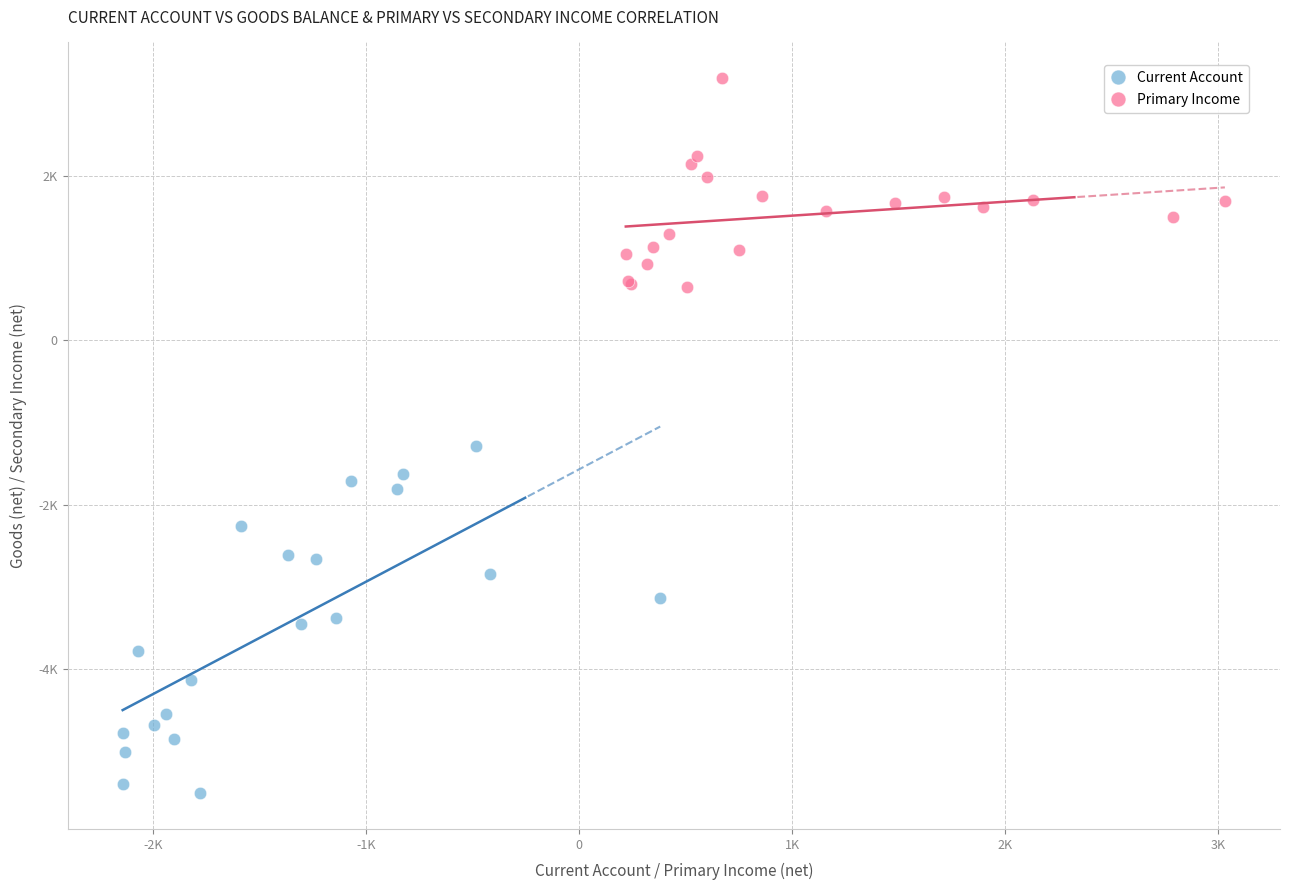

Which series contains the highest Y value?

Primary Income